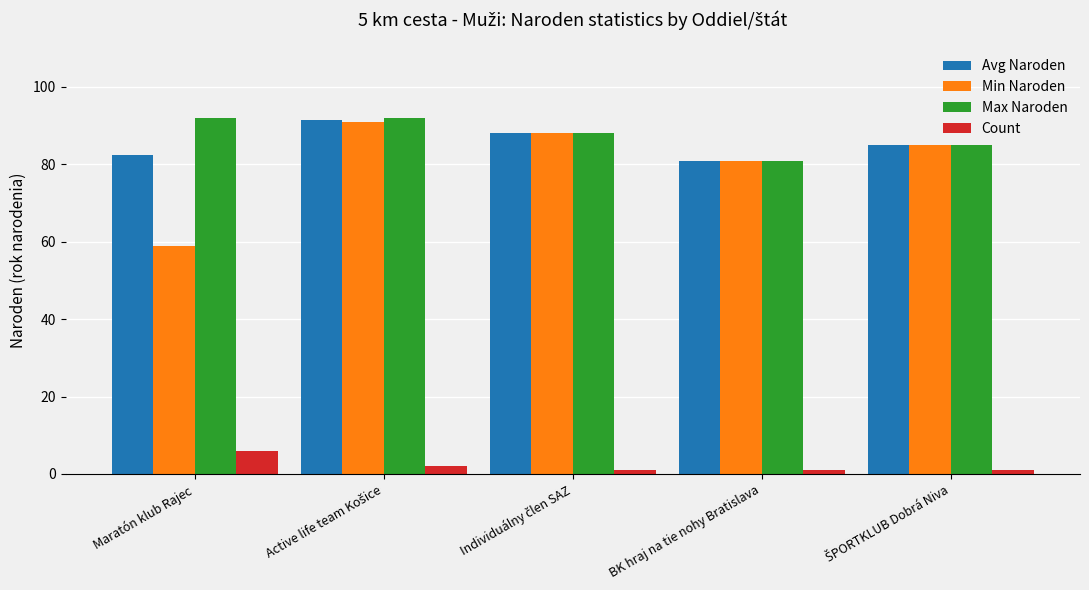

Are the bars grouped side by side (vs. stacked)?

Yes